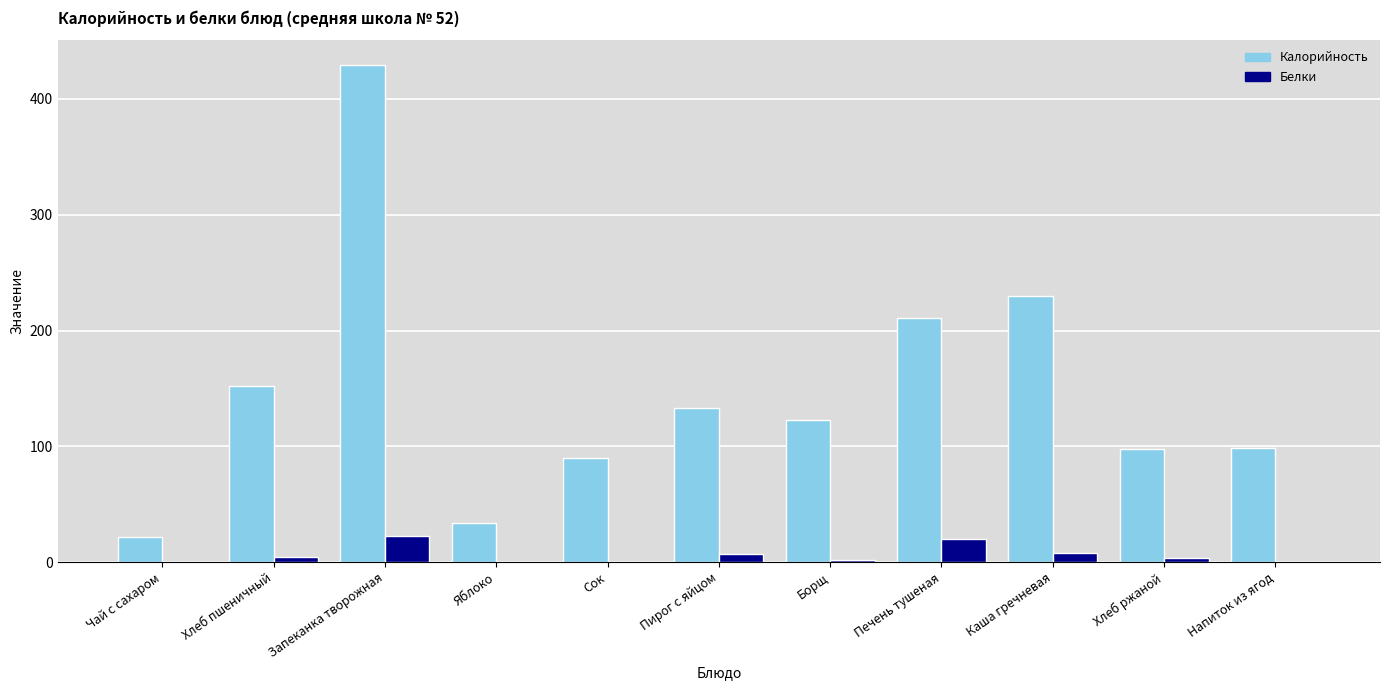

Is the value of Калорийность at Печень тушеная greater than the value of Белки at Сок?

Yes